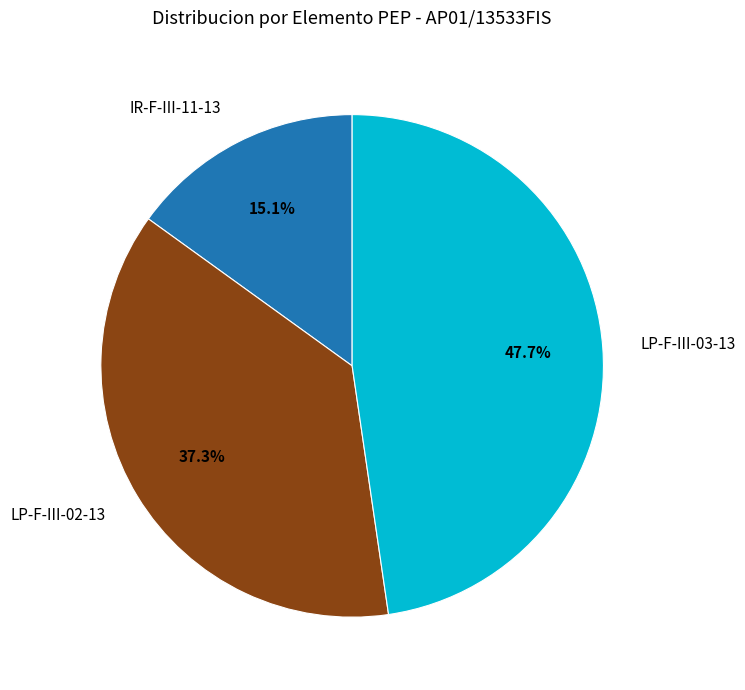

To the nearest percent, what portion does LP-F-III-02-13 represent?

37%